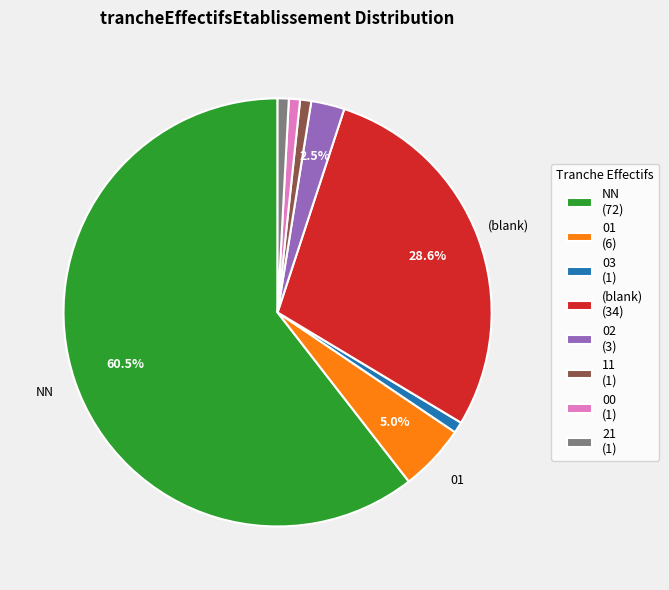

What is the majority slice?

NN (72)